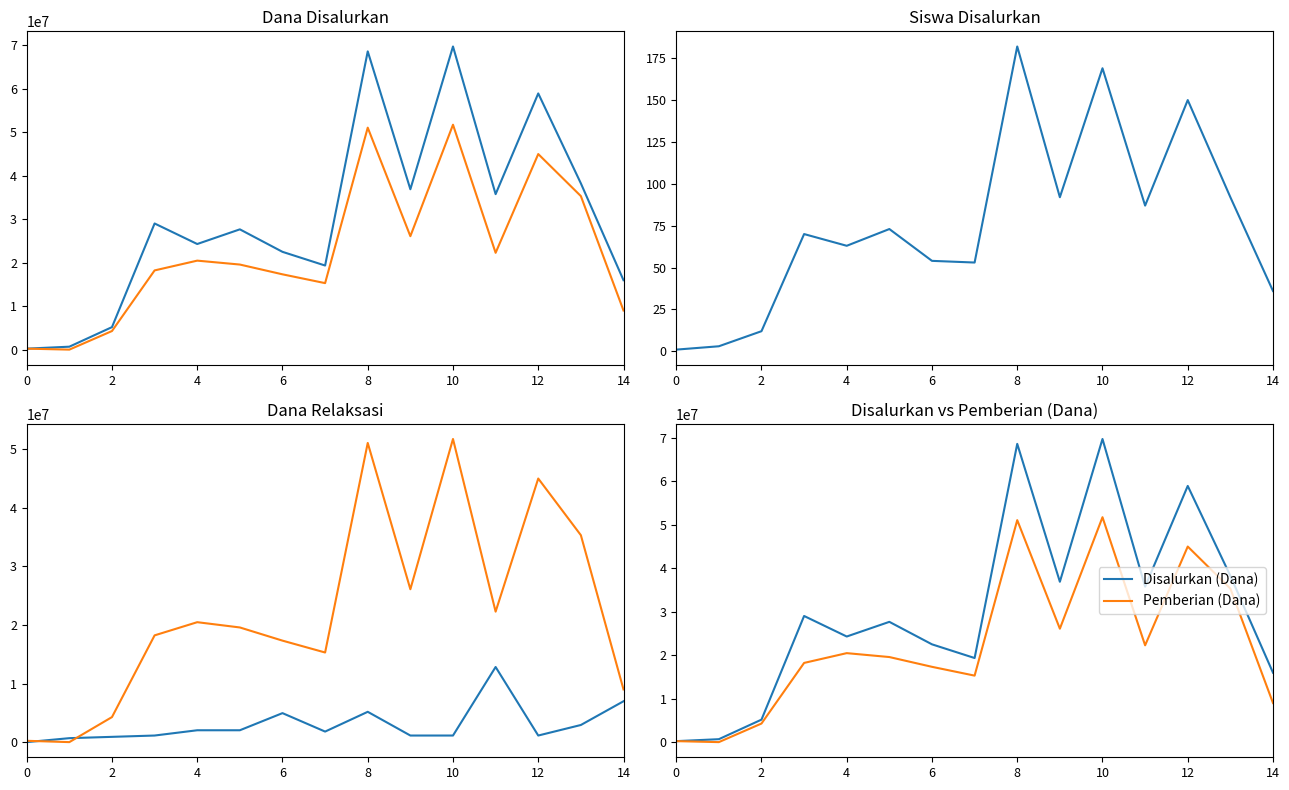

Which series has the largest range (max minus min)?

Disalurkan (Dana)